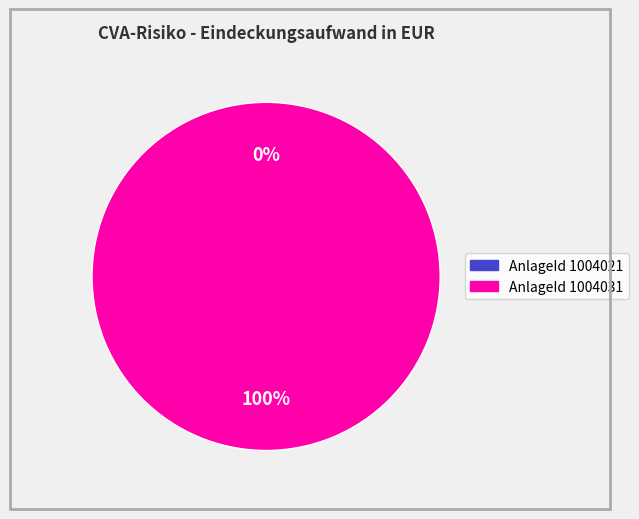

Does 1004021 account for over 50% of the chart?

No